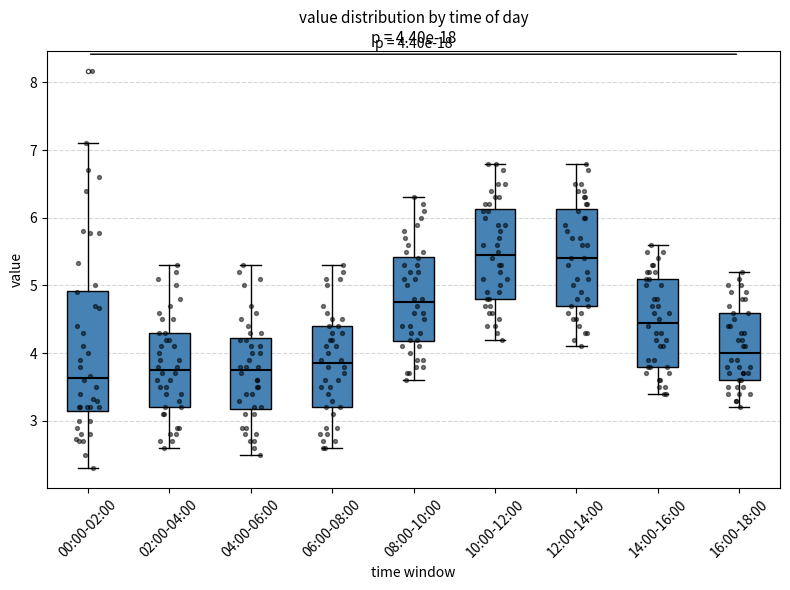

Which box is the tallest, from its lower edge to its upper edge?

00:00-02:00